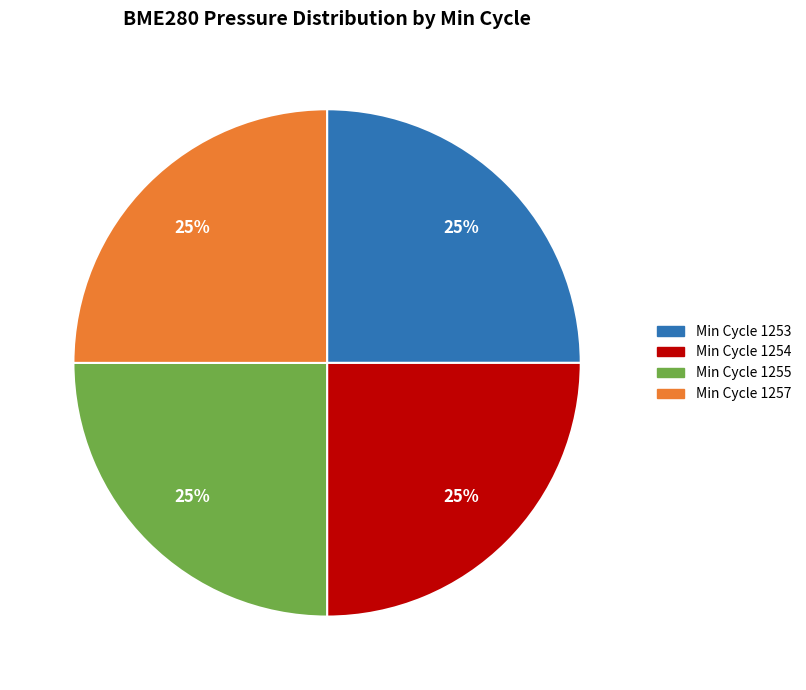

To the nearest percent, what is the average slice percentage?

25%